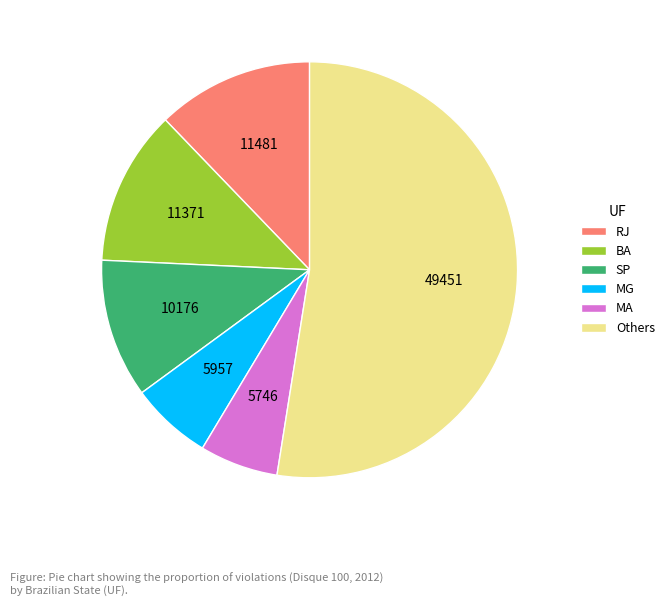

The MA slice represents 12% of the pie. True or false?

False